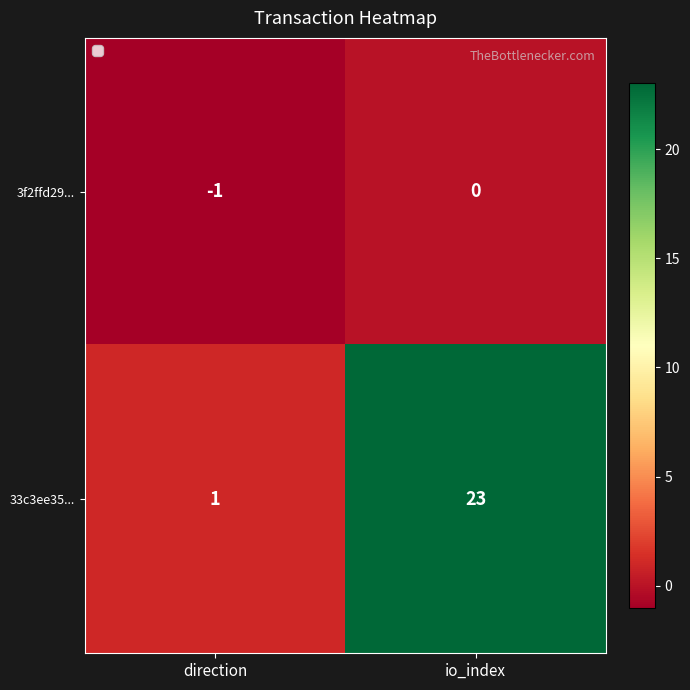

Is it true that 33c3ee35... equals 1 at direction?

True